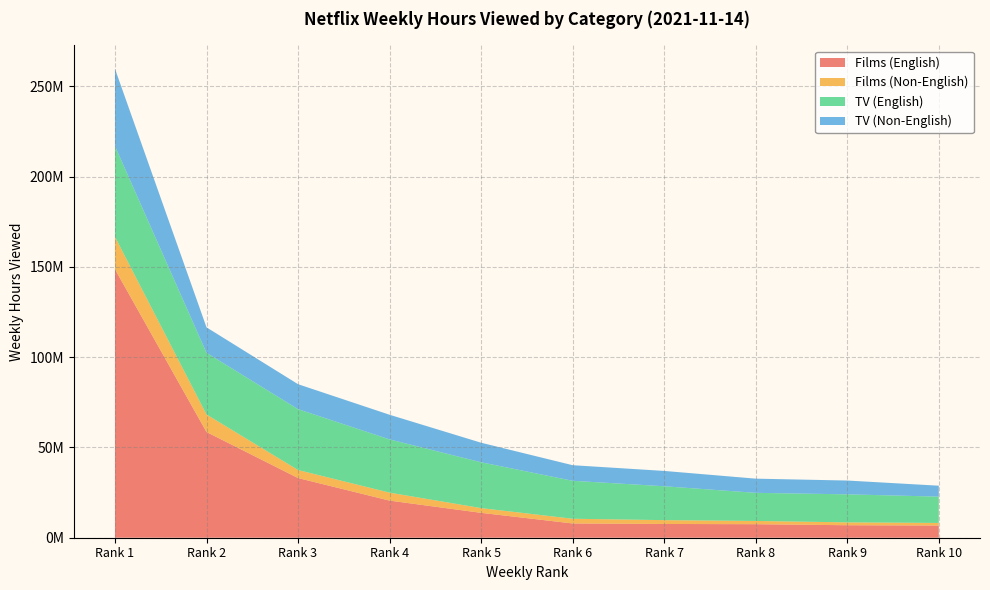

Reading left to right, extract all data points from this chart.

Films (English): Rank 1=148720000	Rank 2=58560000	Rank 3=33060000	Rank 4=20560000	Rank 5=13780000	Rank 6=7900000	Rank 7=7620000	Rank 8=7490000	Rank 9=6920000	Rank 10=6760000
Films (Non-English): Rank 1=17950000	Rank 2=9690000	Rank 3=4440000	Rank 4=4410000	Rank 5=2630000	Rank 6=2610000	Rank 7=2120000	Rank 8=1800000	Rank 9=1590000	Rank 10=1430000
TV (English): Rank 1=50290000	Rank 2=34170000	Rank 3=33720000	Rank 4=29480000	Rank 5=25390000	Rank 6=21020000	Rank 7=18770000	Rank 8=15570000	Rank 9=15520000	Rank 10=14570000
TV (Non-English): Rank 1=42790000	Rank 2=14120000	Rank 3=13820000	Rank 4=13660000	Rank 5=10820000	Rank 6=8640000	Rank 7=8490000	Rank 8=7860000	Rank 9=7650000	Rank 10=6060000